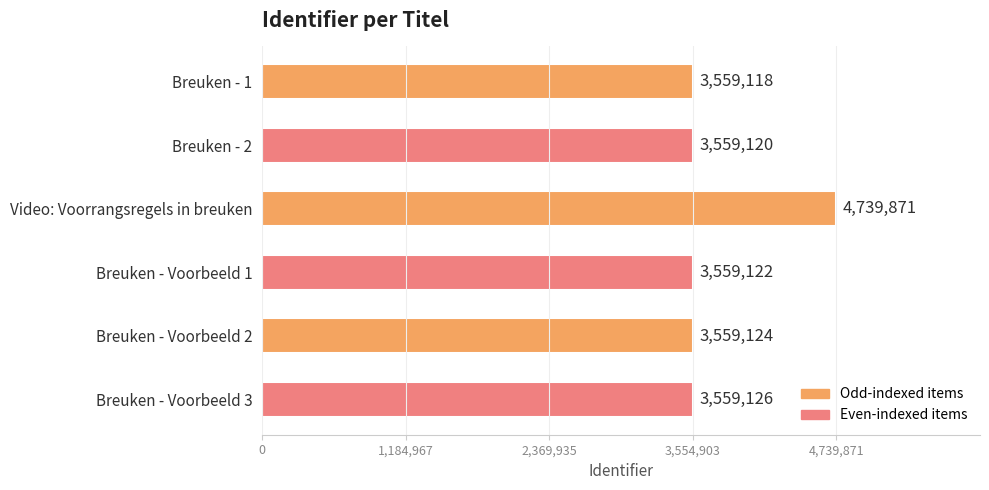

The value at Breuken - 2 is 2331614. True or false?

False